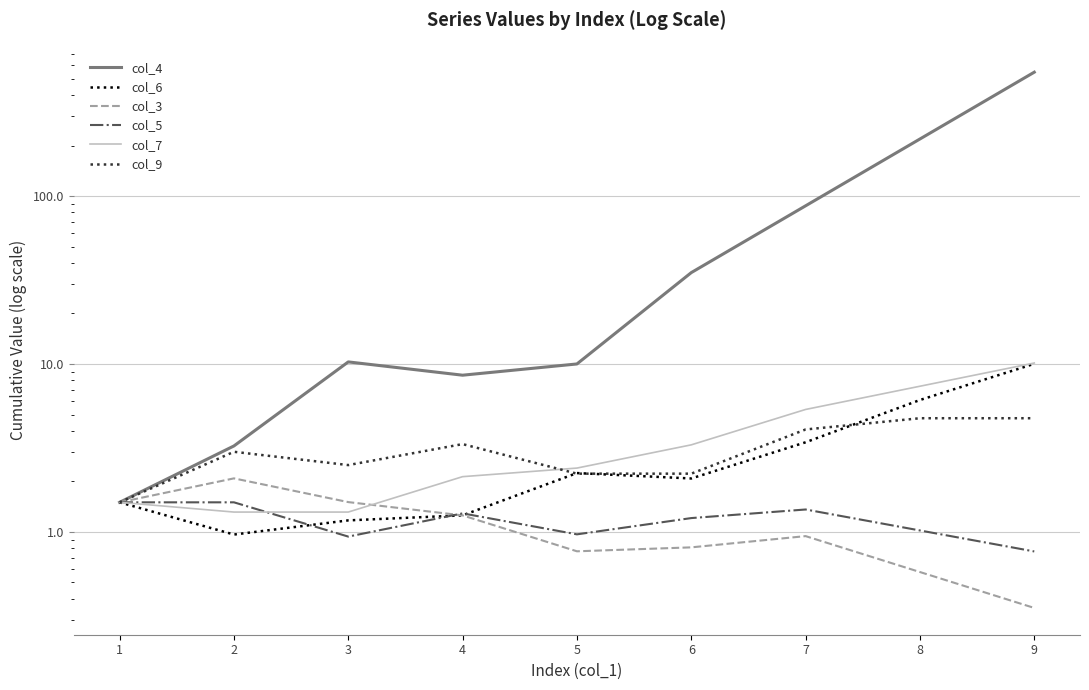

The col_7 series shows 0.6 at 3. True or false?

False